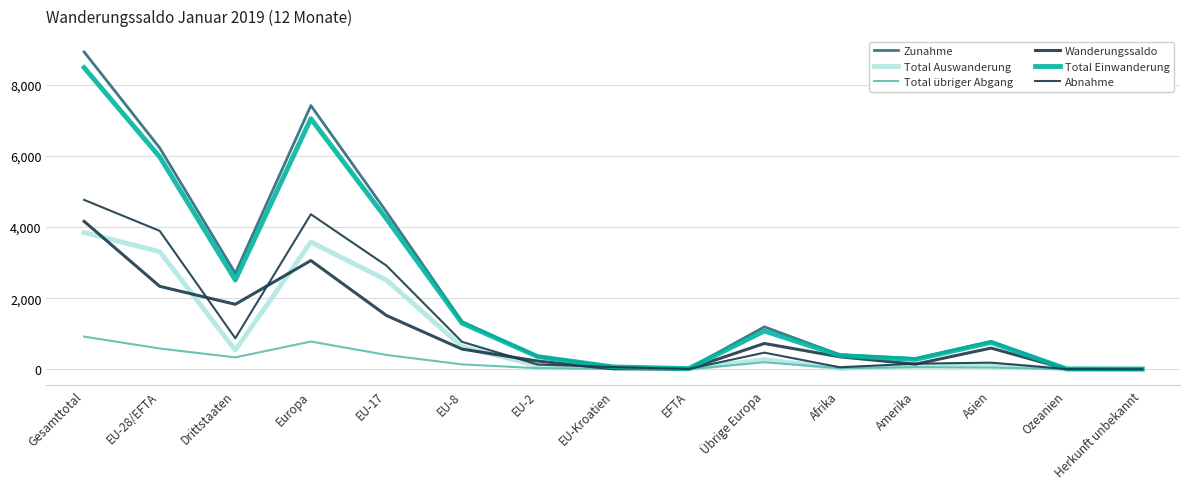

Is it true that Abnahme equals 3002 at Europa?

False